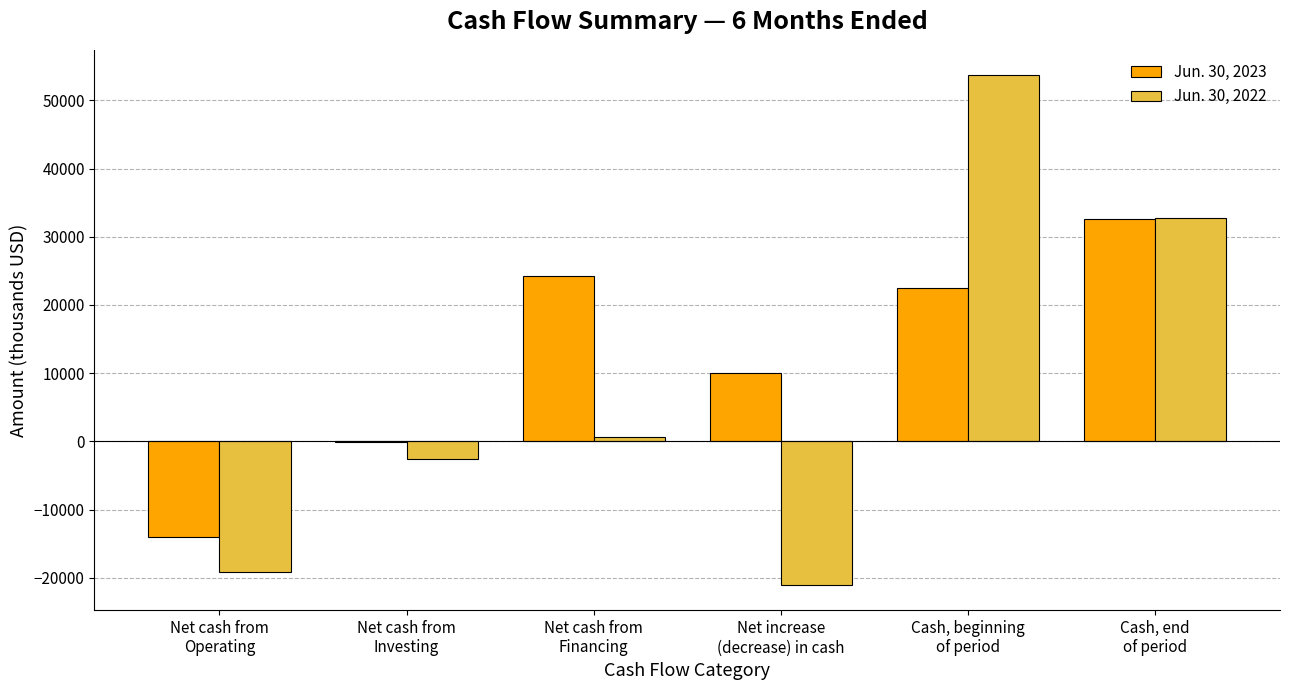

Reading left to right, transcribe all the data shown in this chart.

Jun. 30, 2023: -14057	-32	24185	10096	22474	32570
Jun. 30, 2022: -19081	-2584	688	-20977	53656	32679